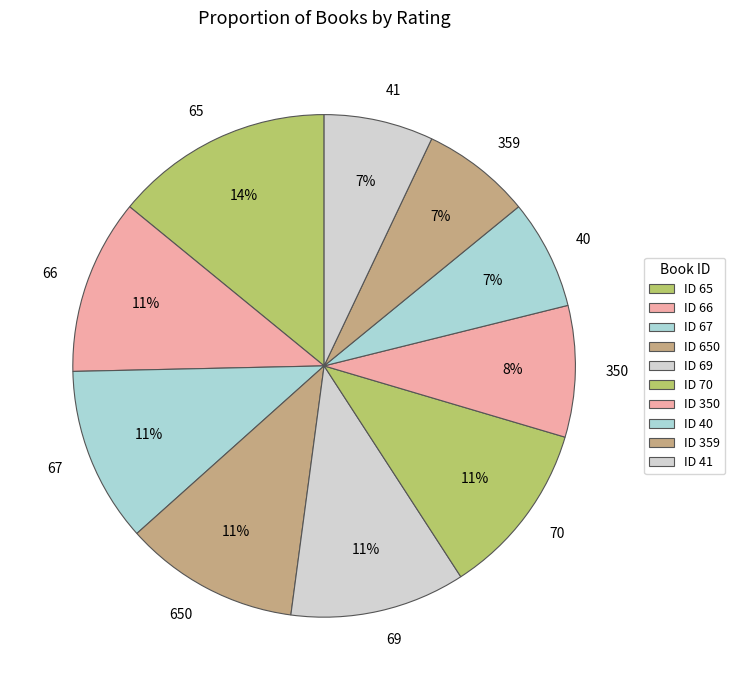

Combined, do 69 and 359 account for over 50%?

No